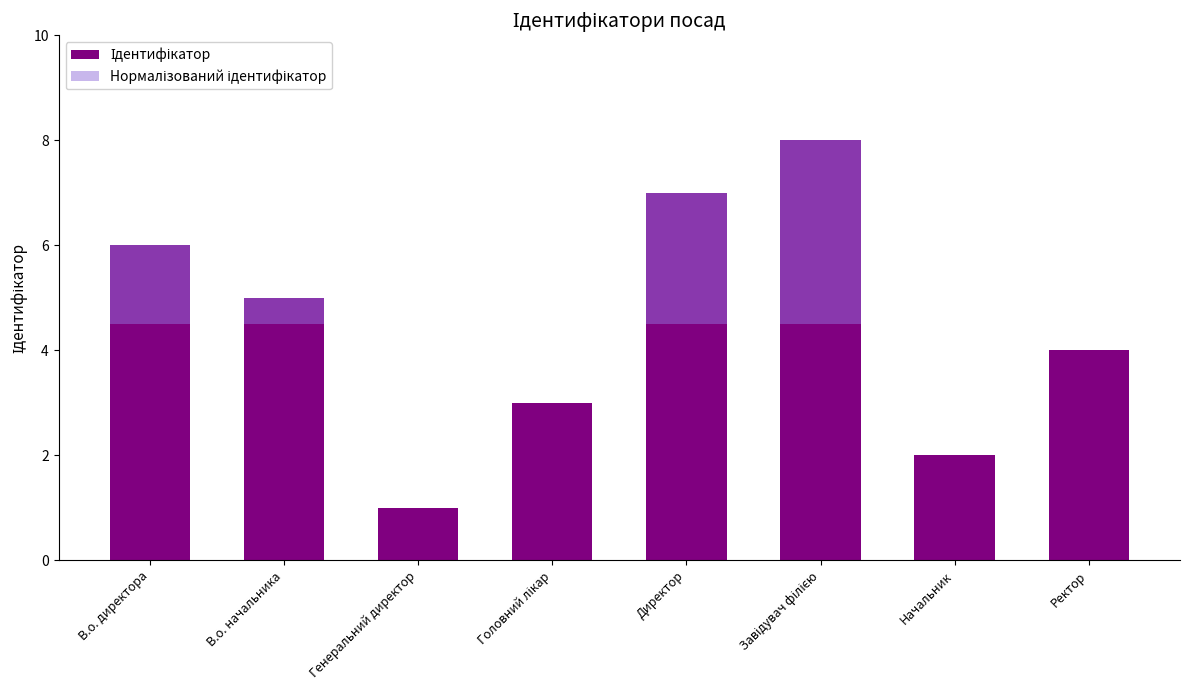

Count the Нормалізований ідентифікатор values in the range 0 to 2.

6